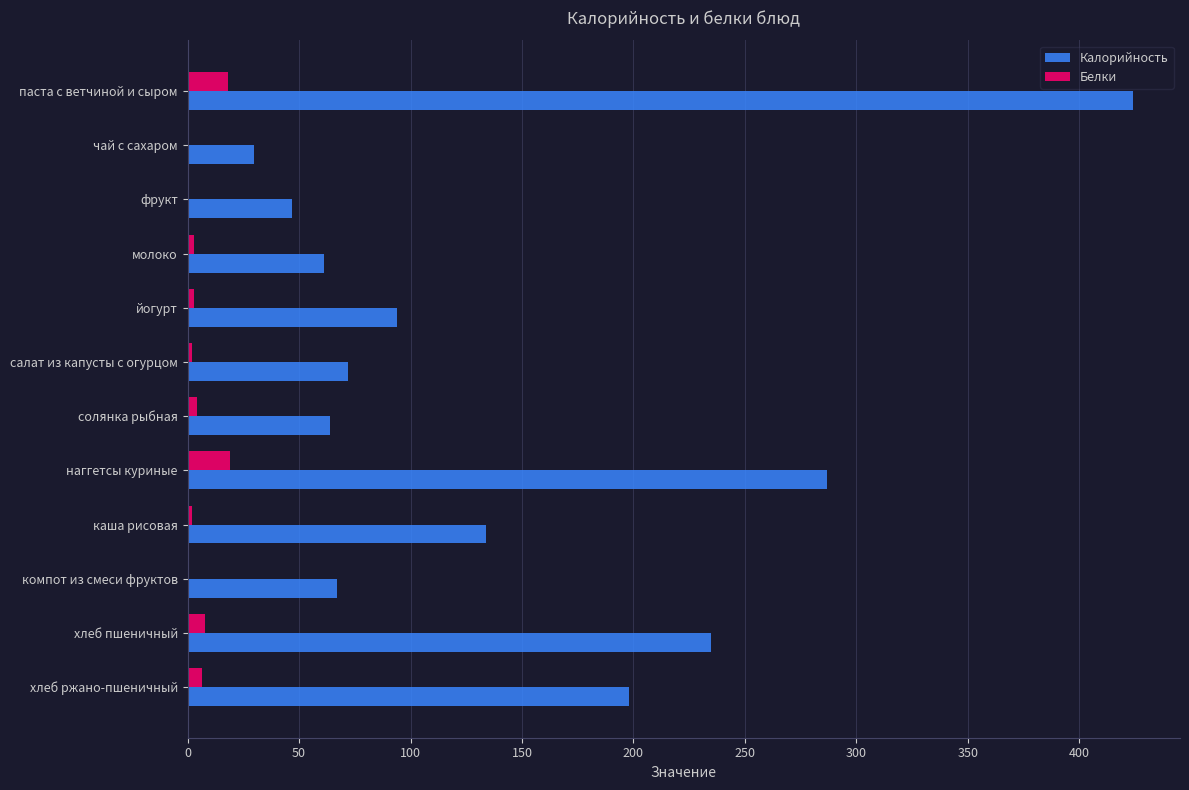

Which series has the largest total across all categories?

Калорийность